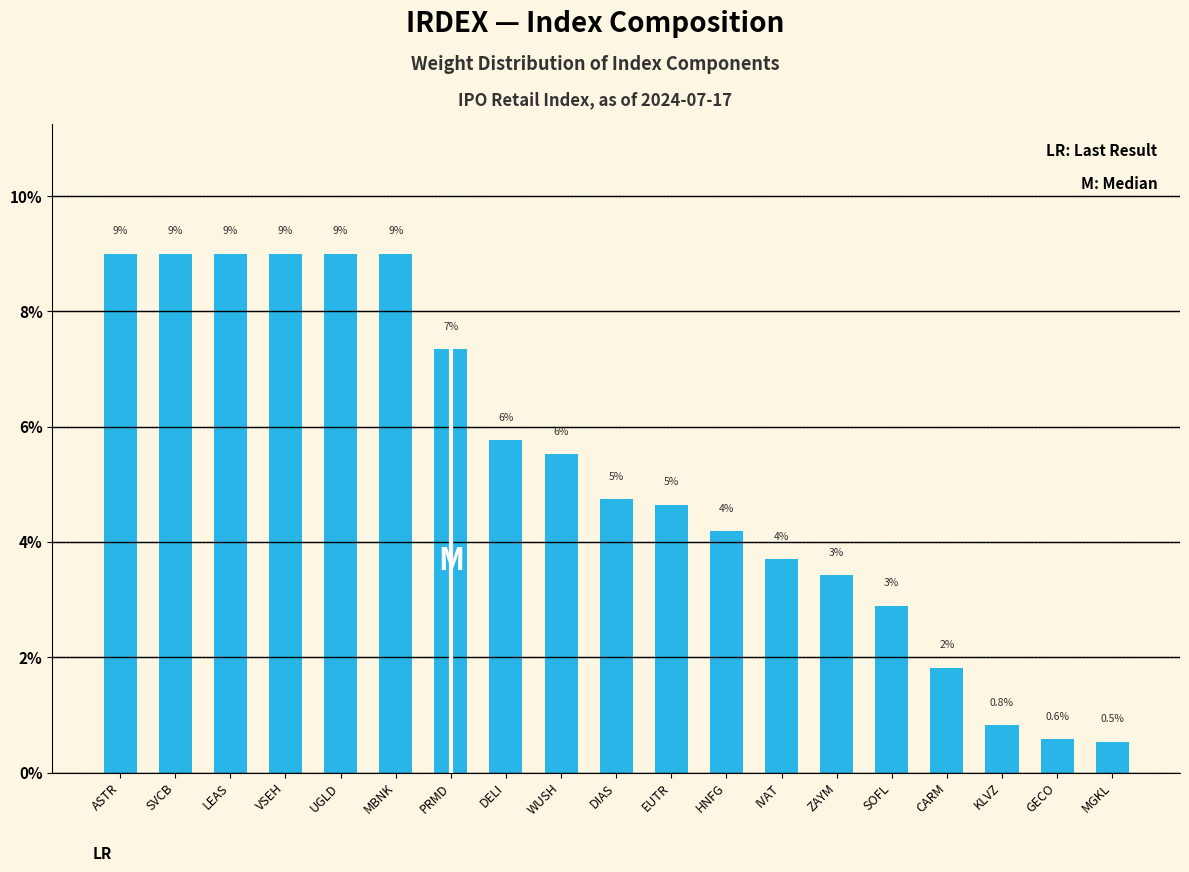

Reading right to left, list all the values displayed in this chart.

0.5	0.6	0.8	1.8	2.9	3.4	3.7	4.2	4.6	4.7	5.5	5.8	7.3	9.0	9.0	9.0	9.0	9.0	9.0